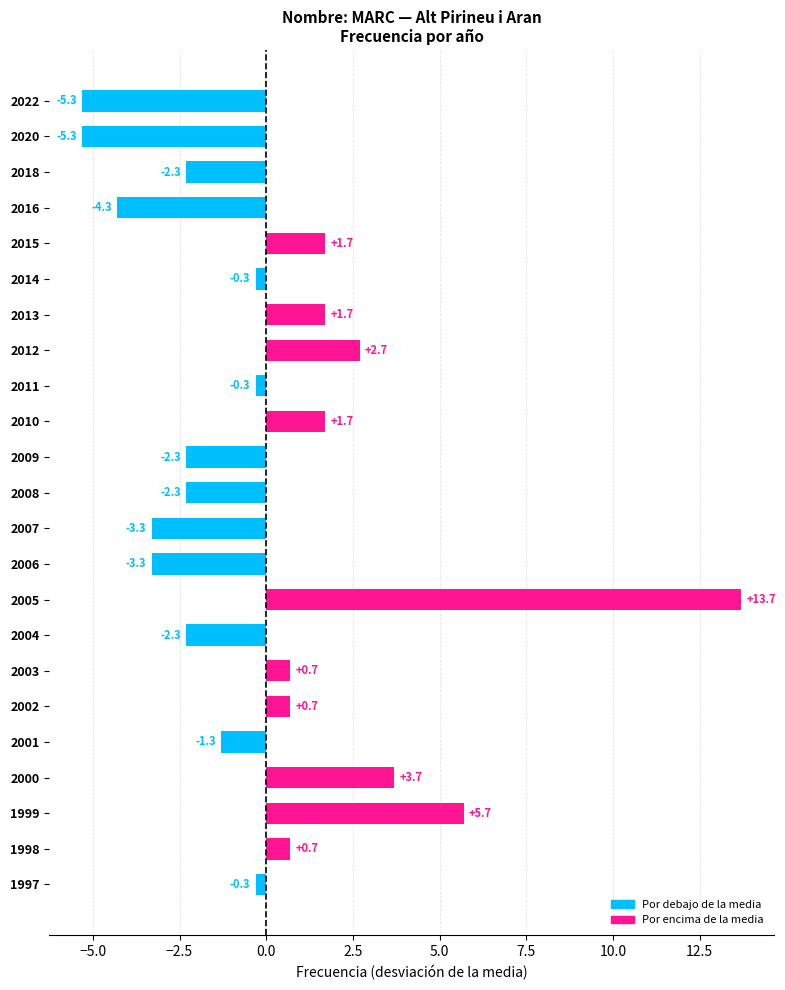

What is the difference between the maximum and minimum values?

19.0